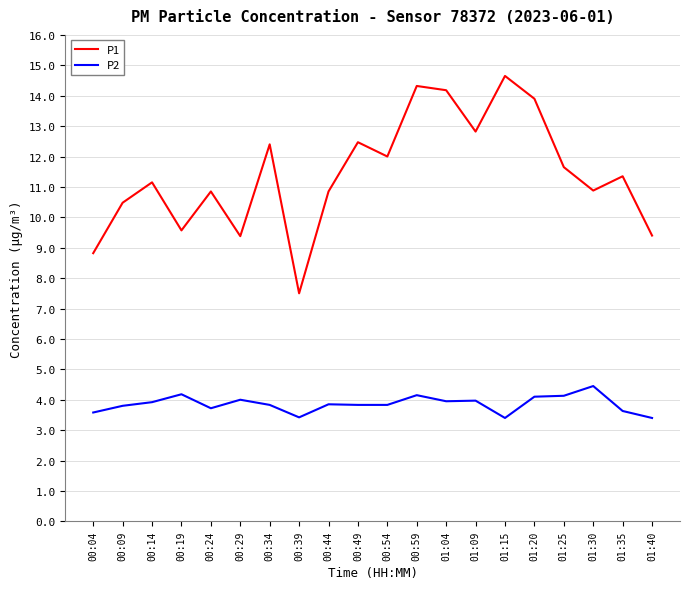

What is the total value across all series at 01:04?

18.1